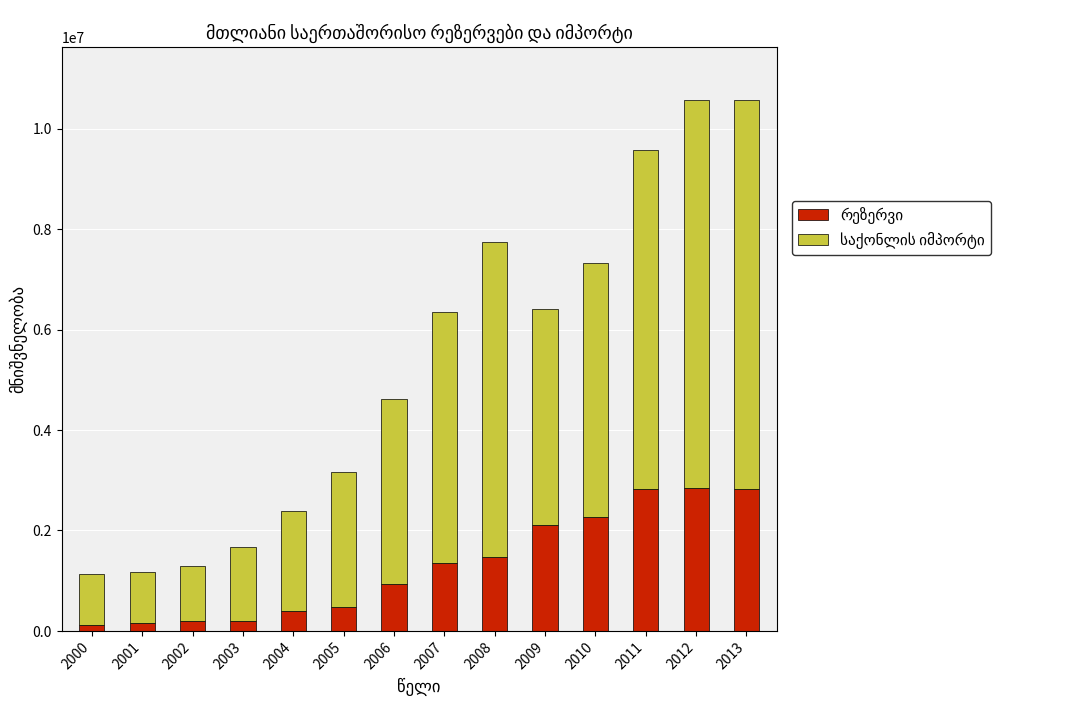

What is the total value across all series at 2006?

4616713.6